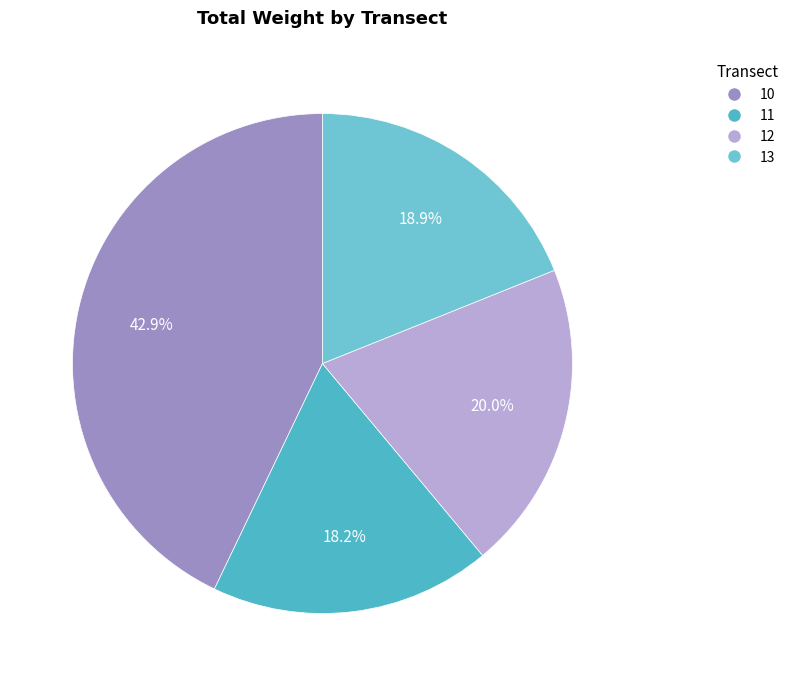

What is the smallest slice in the pie chart?

11